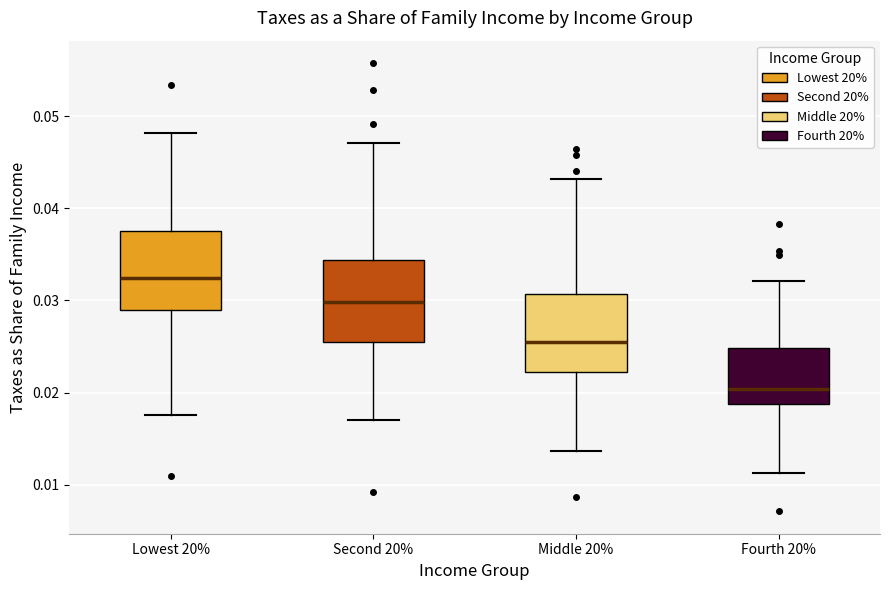

Where does the lower whisker of the box for Lowest 20% end on the y-axis? The values are not printed on the chart, so give them approximately, as read against the axis.

0.018